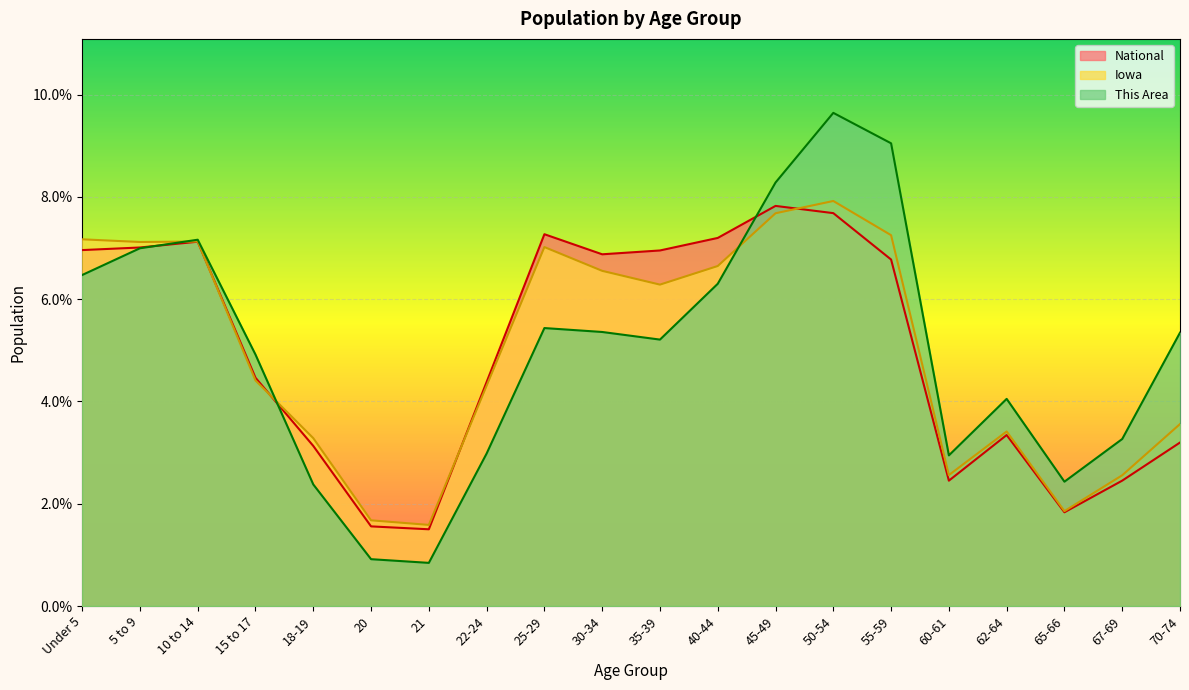

Count the number of data series in this chart.

3